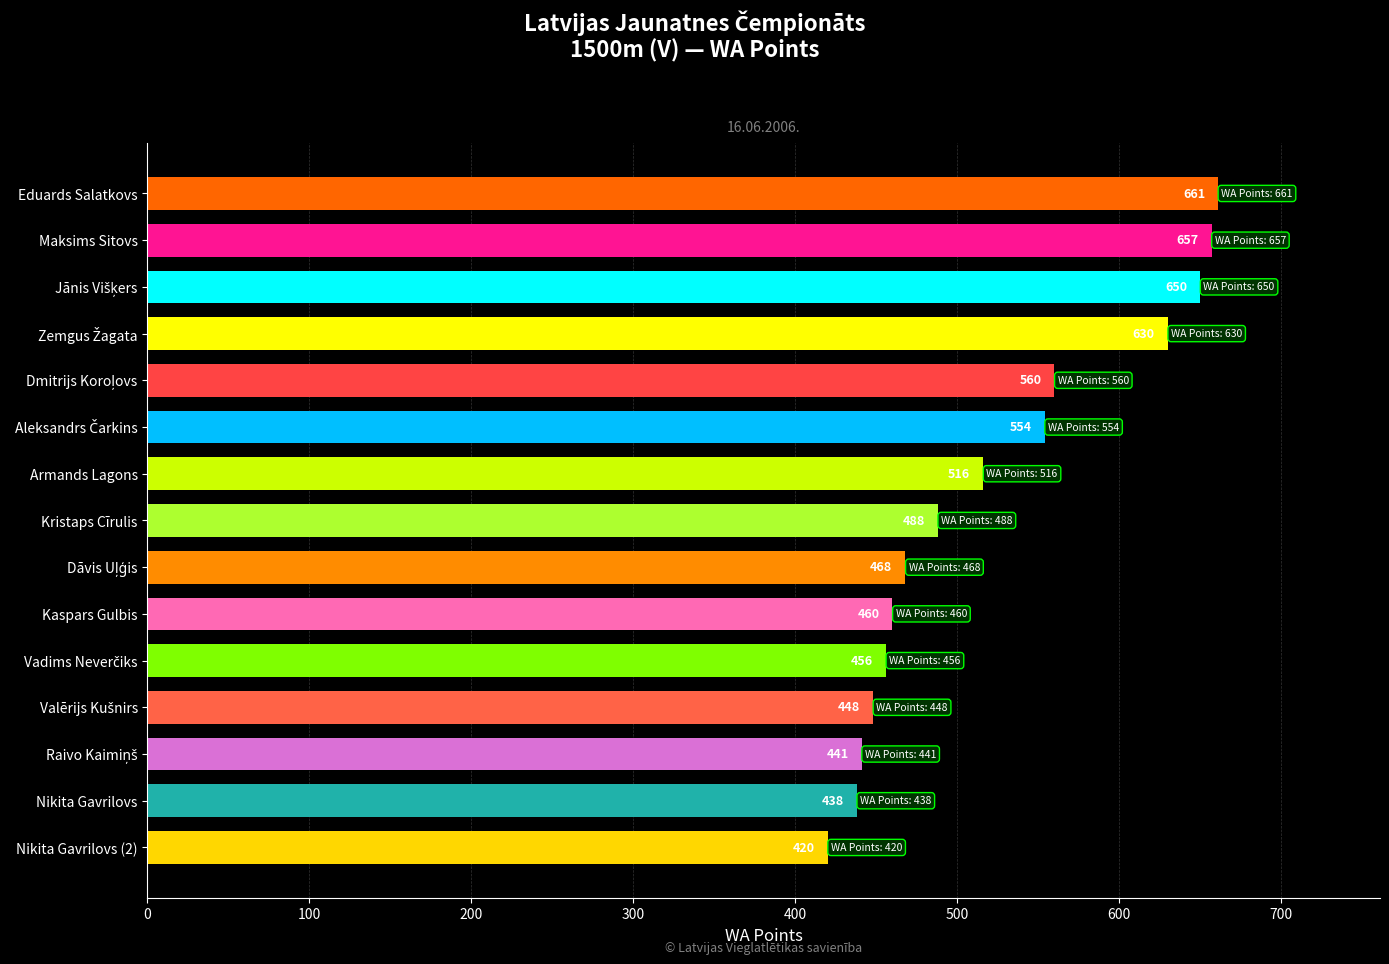

What is the maximum value shown in the chart?

661